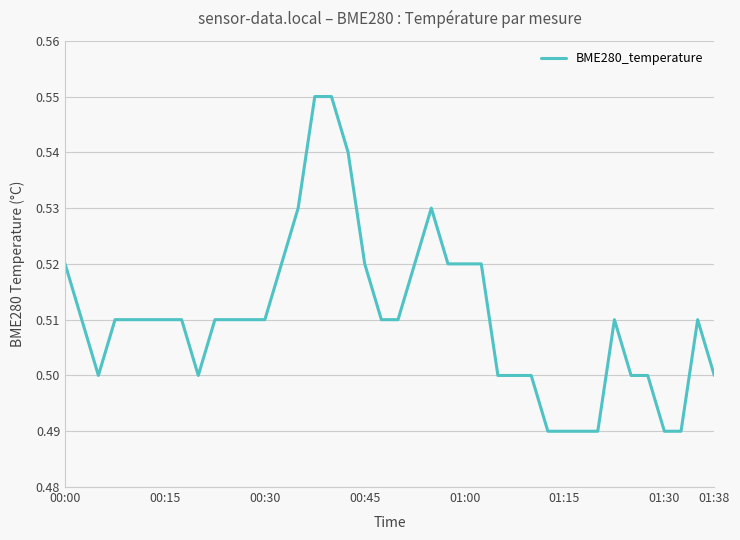

How many lines are shown in the chart?

1